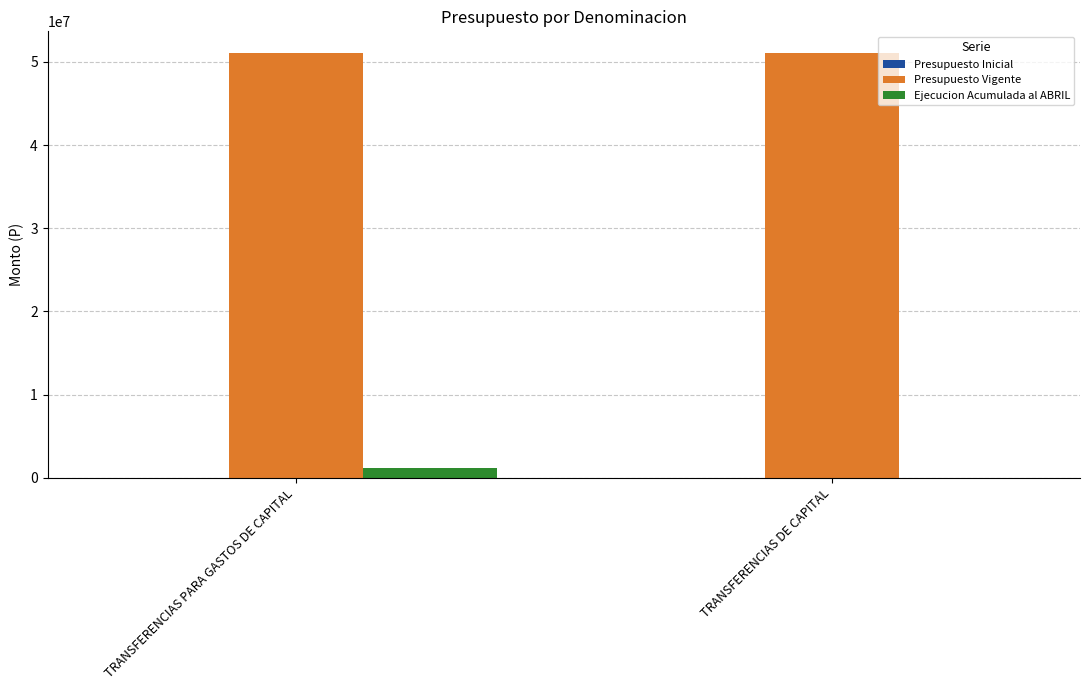

Does the chart contain stacked bars?

No